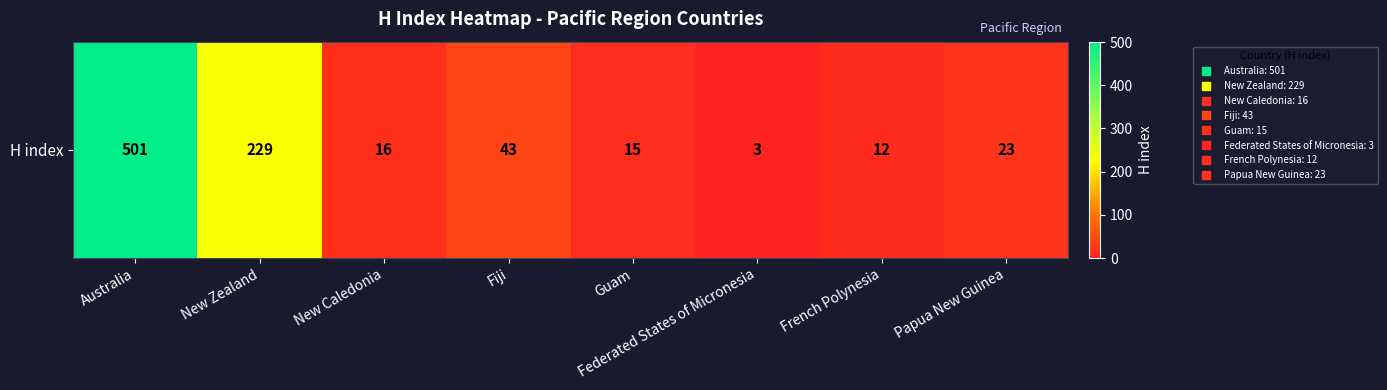

List the labels in order of value, smallest first.

Federated States of Micronesia, French Polynesia, Guam, New Caledonia, Papua New Guinea, Fiji, New Zealand, Australia